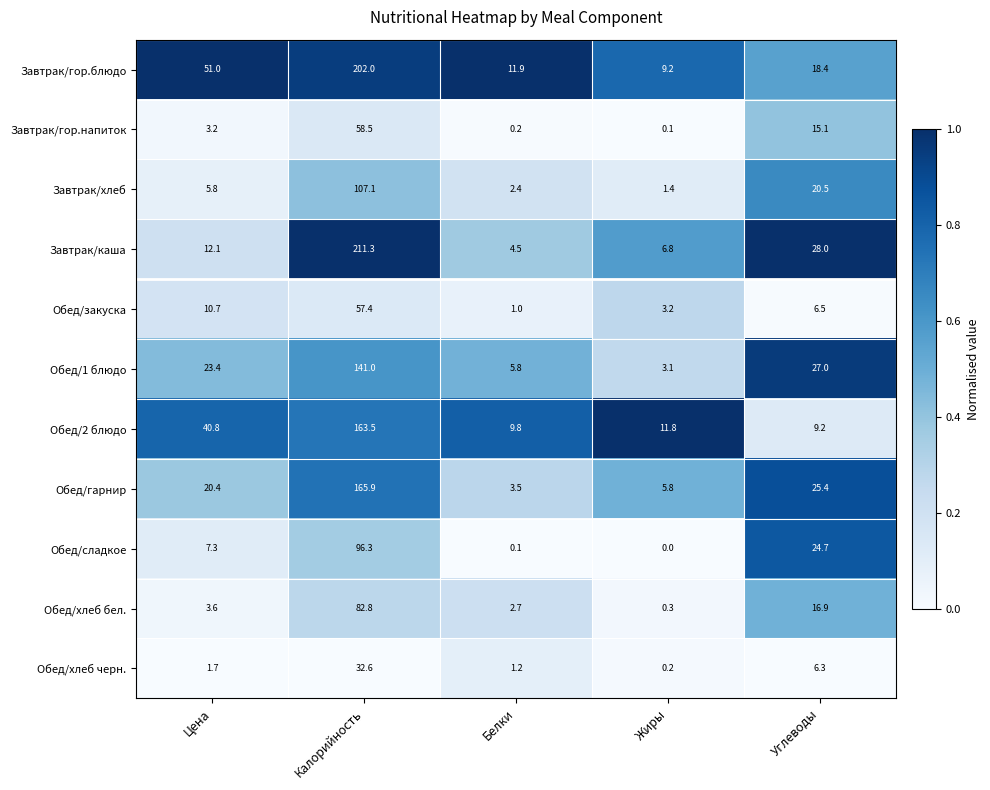

What is the spread (max minus min) of values at Углеводы?

21.7